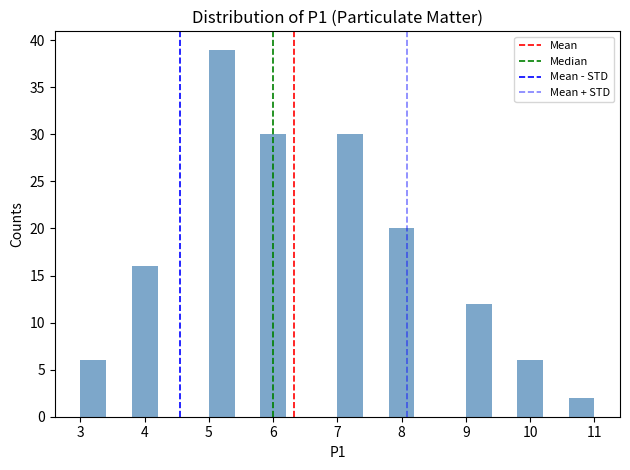

What is the height of the bar covering 10.6 to 11.0 on the x-axis? The values are not printed on the chart, so give them approximately, as read against the axis.

2